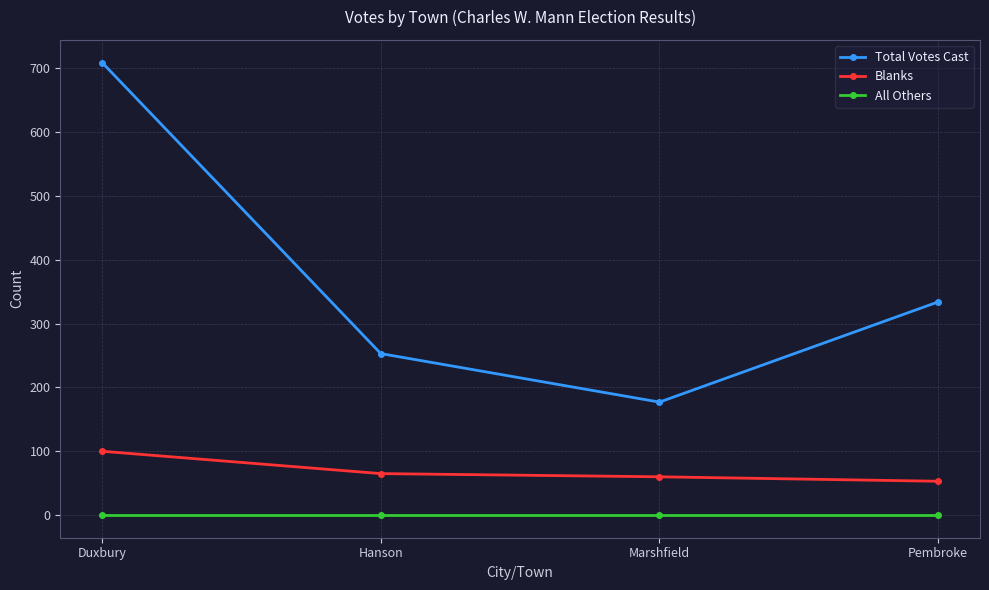

Read the Blanks value at Hanson, to the nearest 5.

65